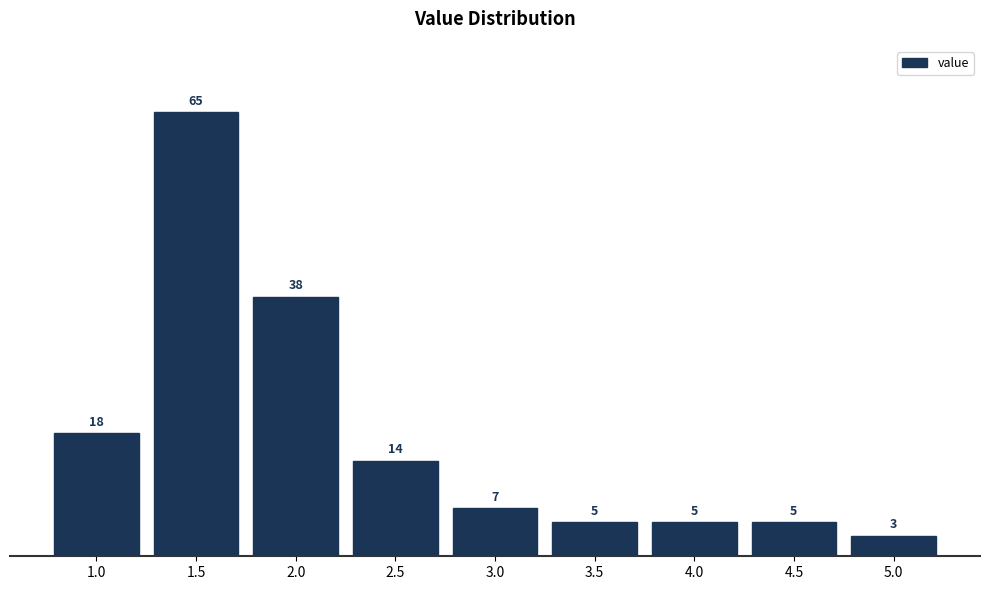

Reading left to right, extract all data points from this chart.

1.0=18	1.5=65	2.0=38	2.5=14	3.0=7	3.5=5	4.0=5	4.5=5	5.0=3